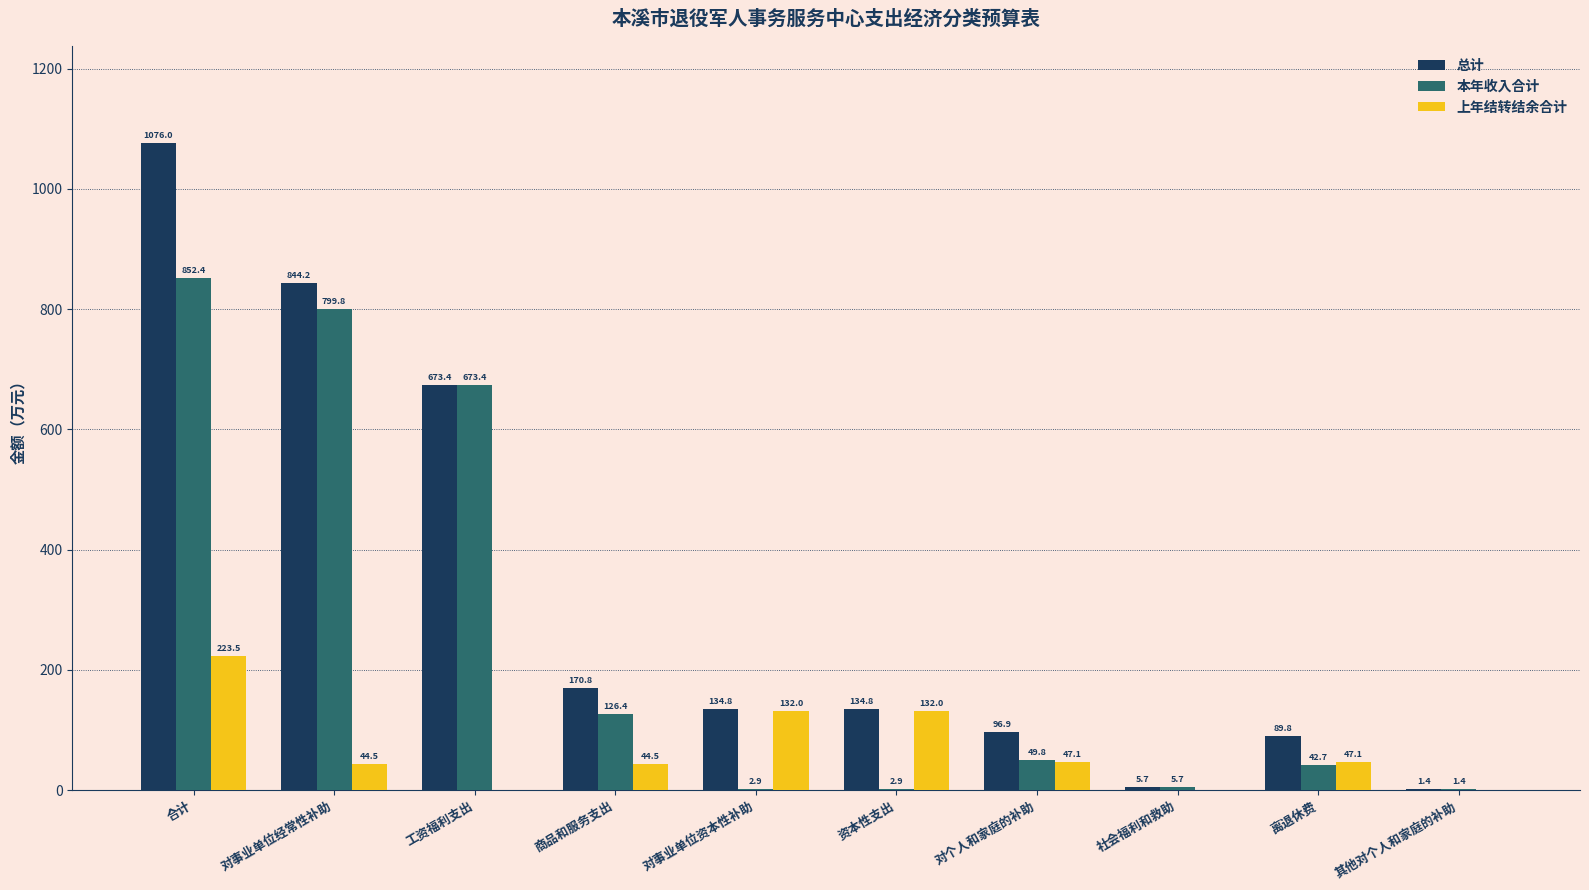

Where does the 上年结转结余合计 series first go above 47?

合计